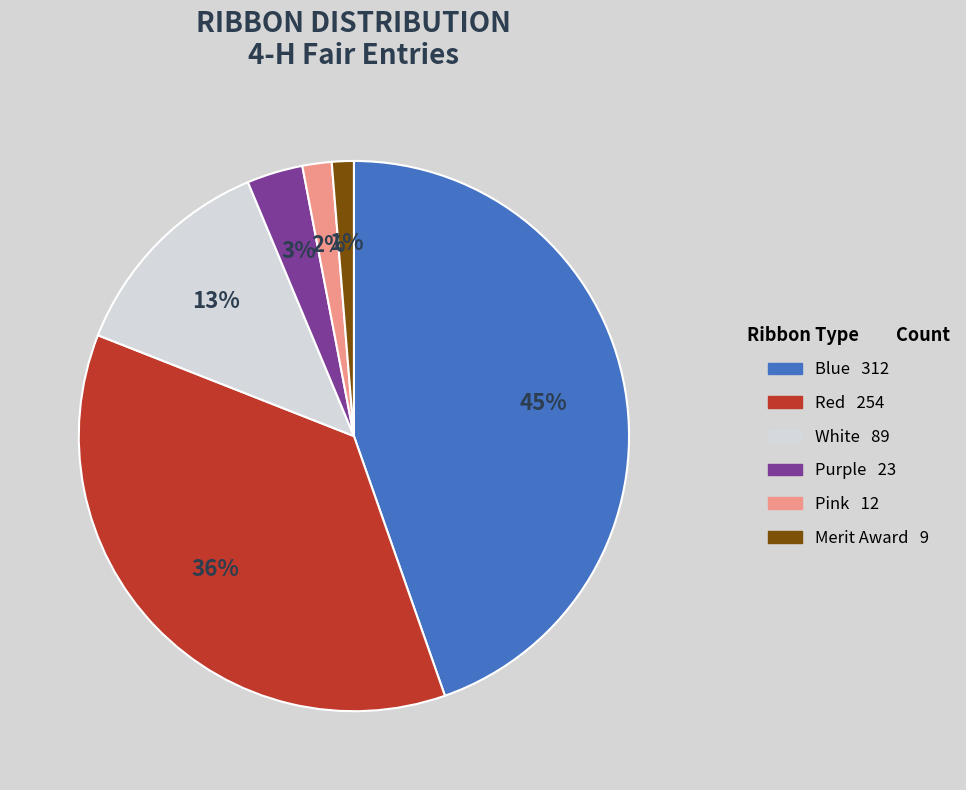

How many segments does this pie chart have?

6